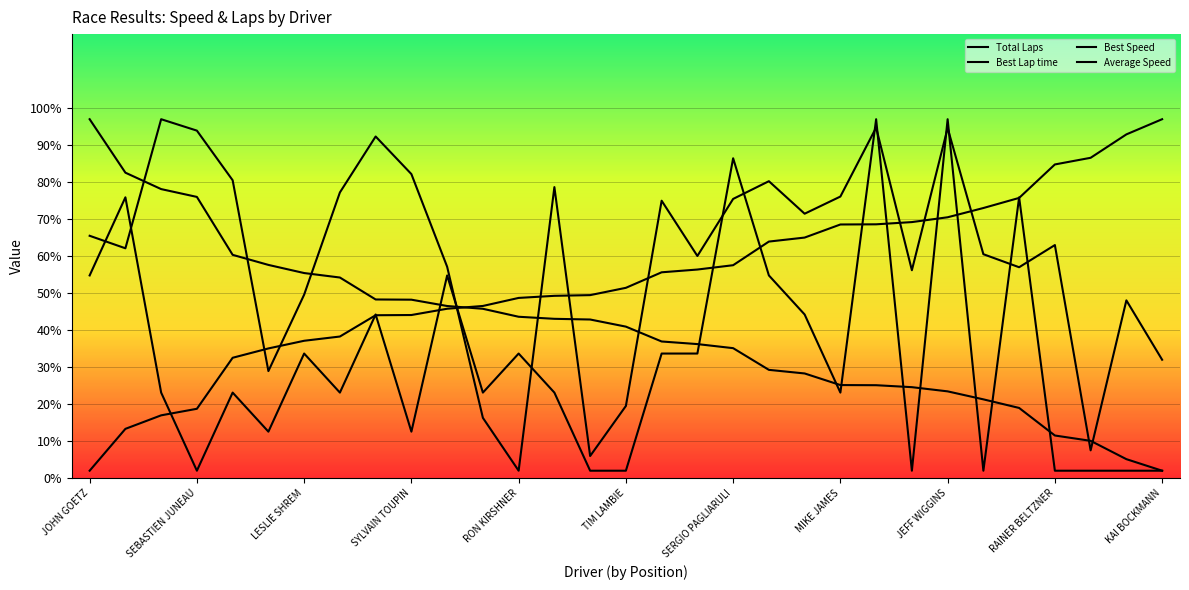

What is the label of the 2nd point from the left?

ERIC MIES